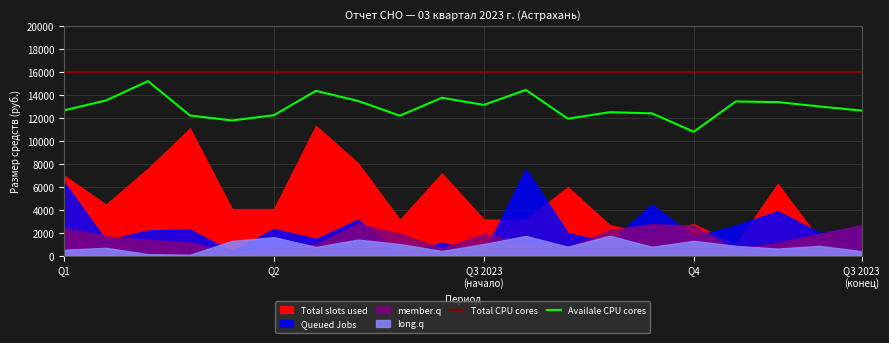

What is the minimum value for Total CPU cores?

16000